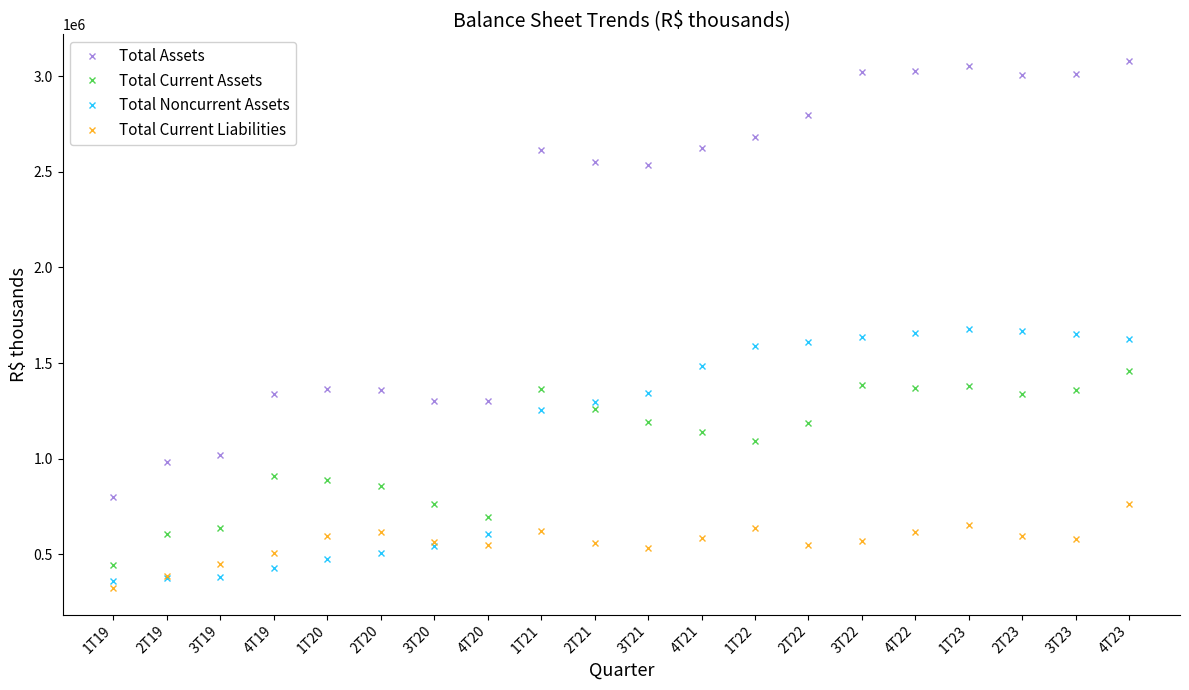

What is the total value across all series at 4T19?

3180102